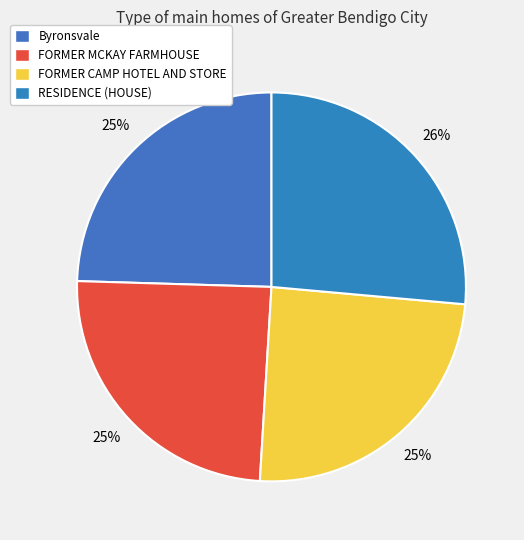

To the nearest percent, what percentage of the pie is RESIDENCE (HOUSE)?

26%